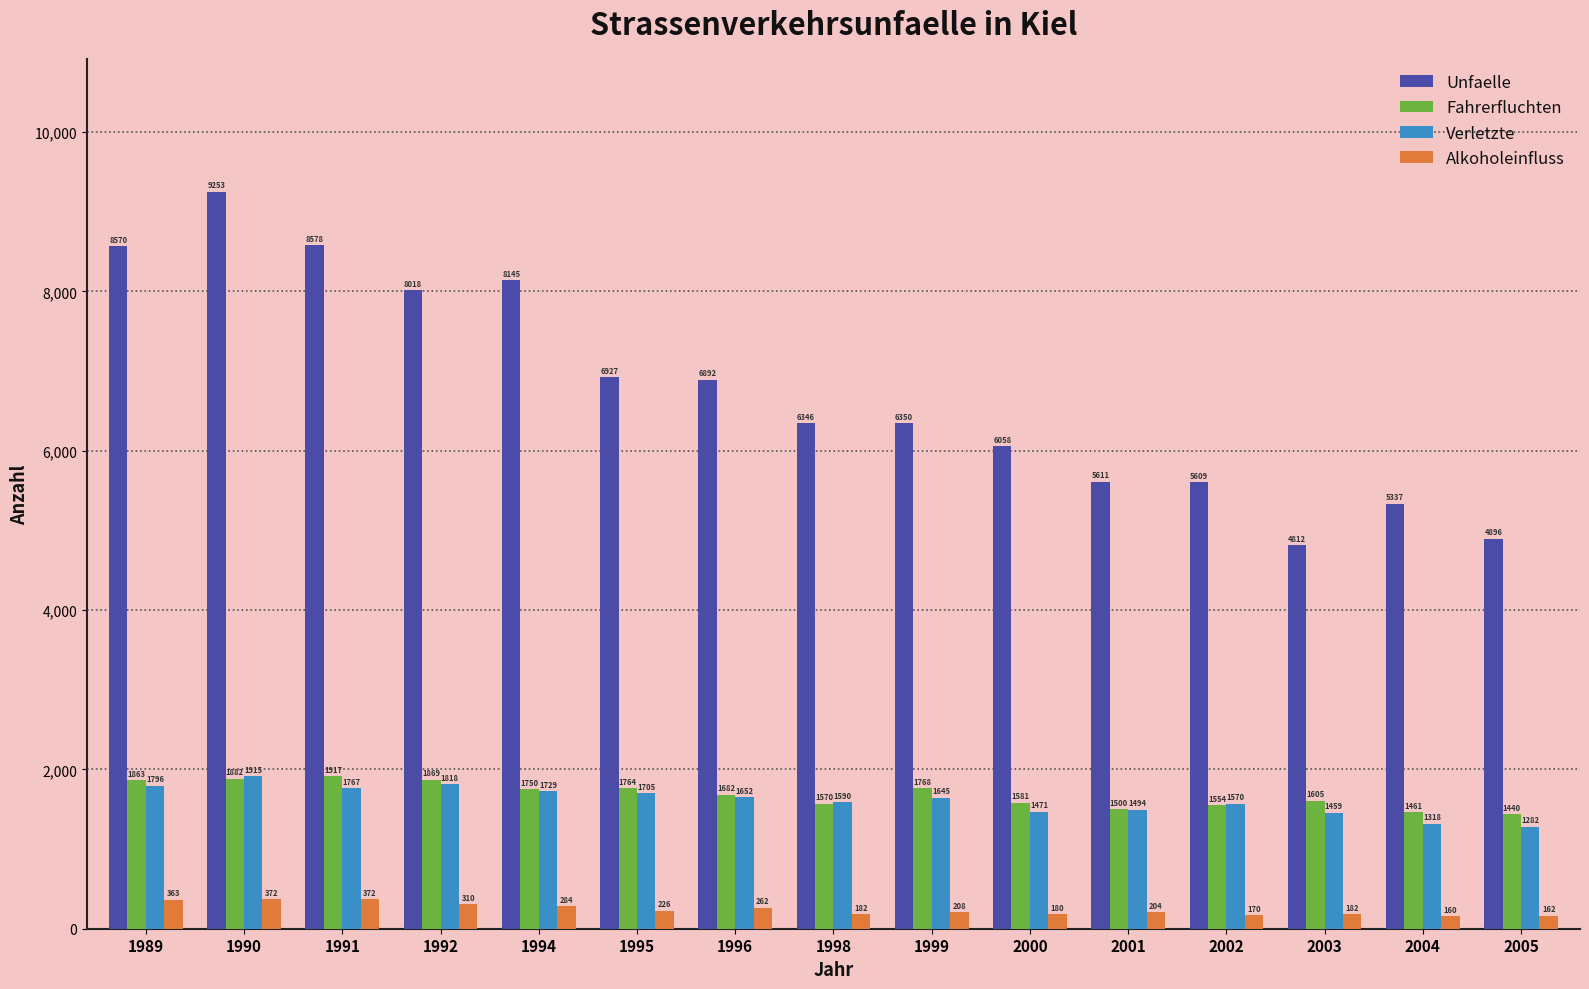

What is the spread (max minus min) of values at 2002?

5439